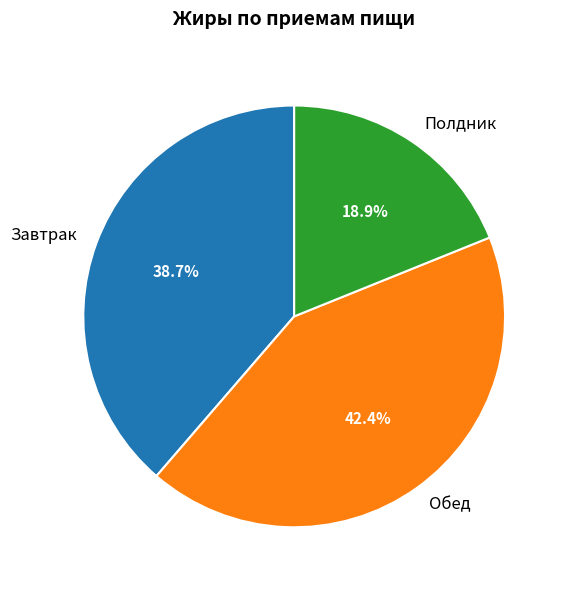

What percentage do Полдник and Завтрак together represent?

57.6%